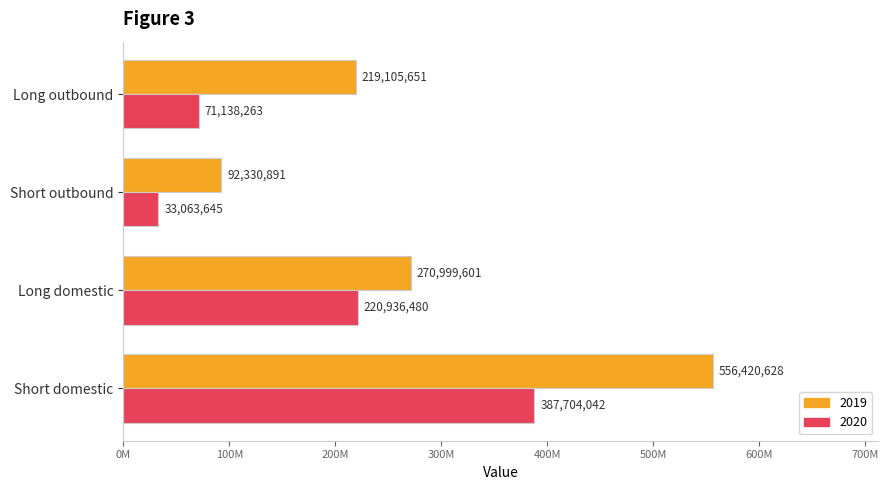

What are all the series names shown in the legend?

2019, 2020